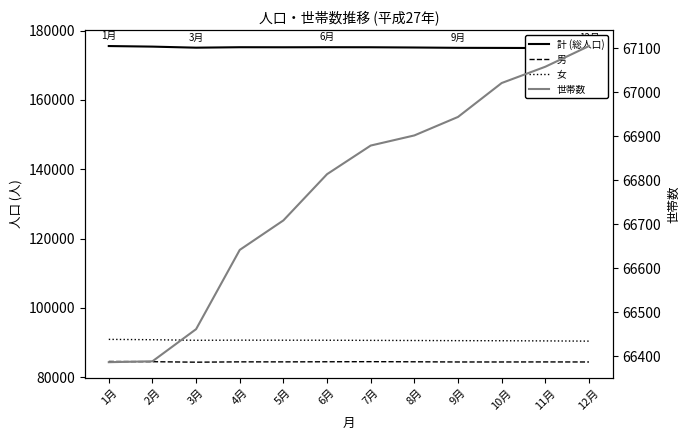

What is the spread (max minus min) of values at 12月?

107771